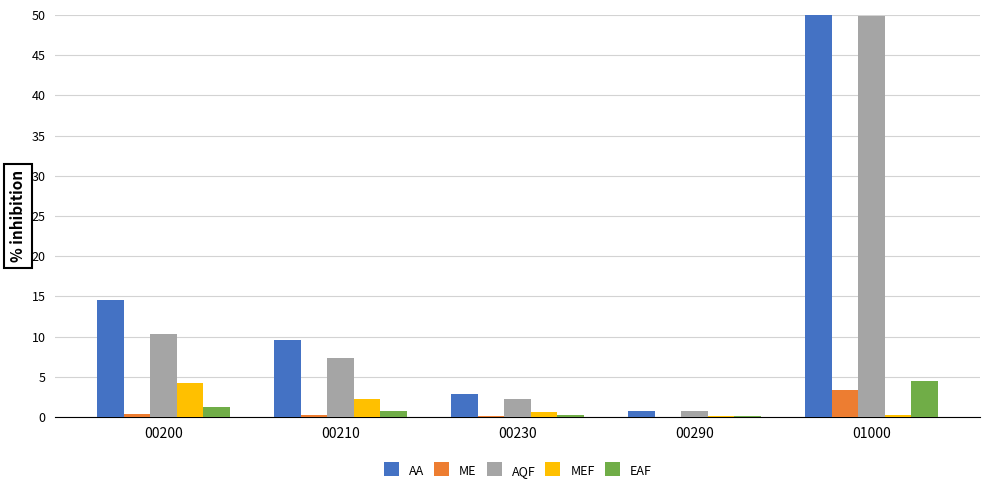

Where does the AA series first go above 9?

00200